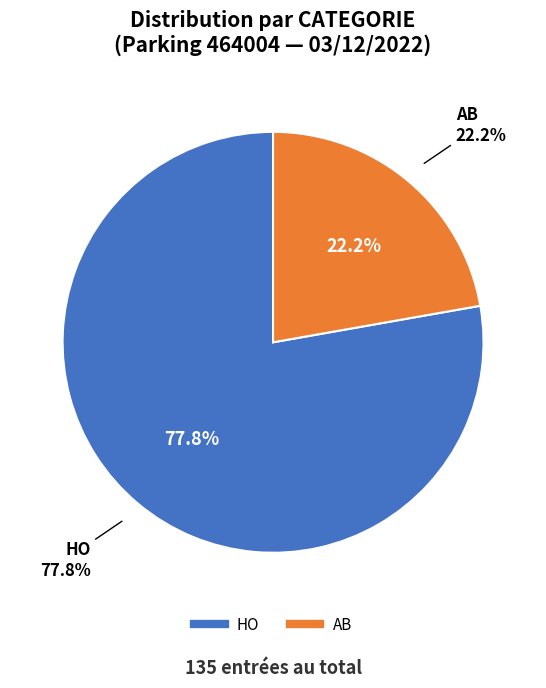

How much of the chart is everything except HO?

22.2%